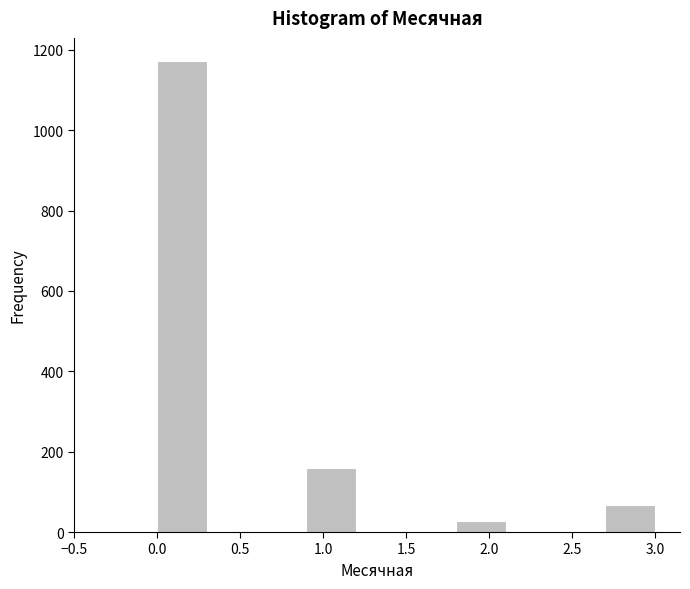

Which range on the x-axis has the tallest bar?

0.0 to 0.3